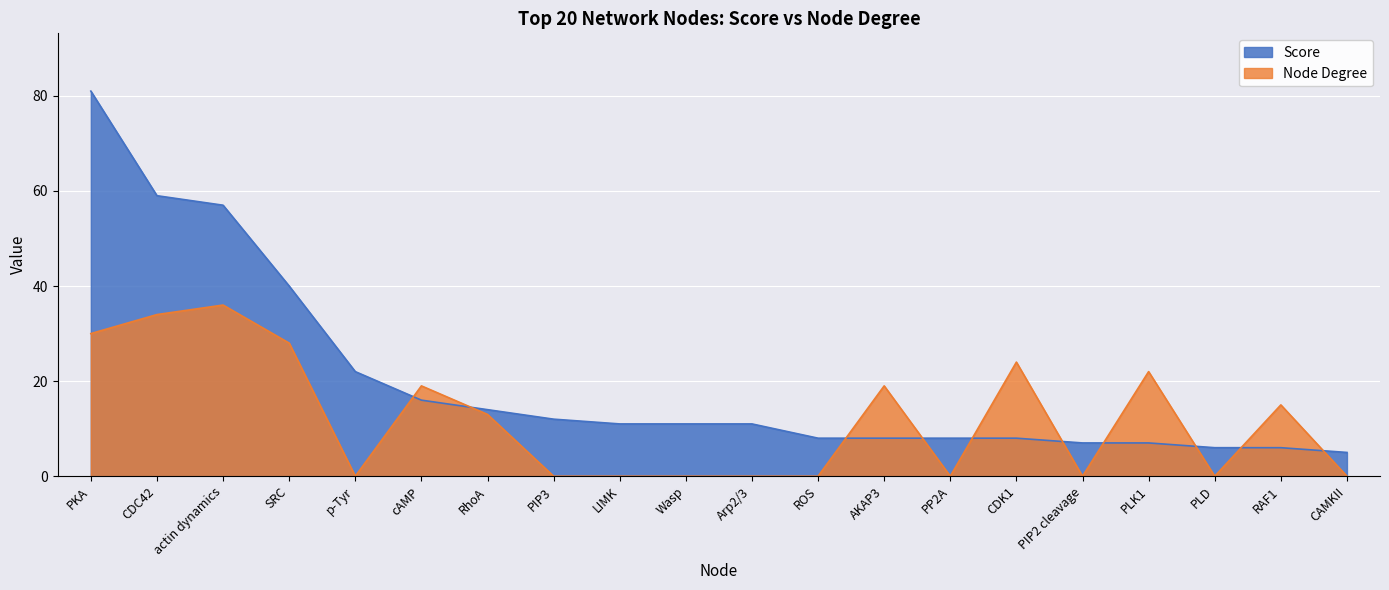

What is the spread (max minus min) of values at AKAP3?

11